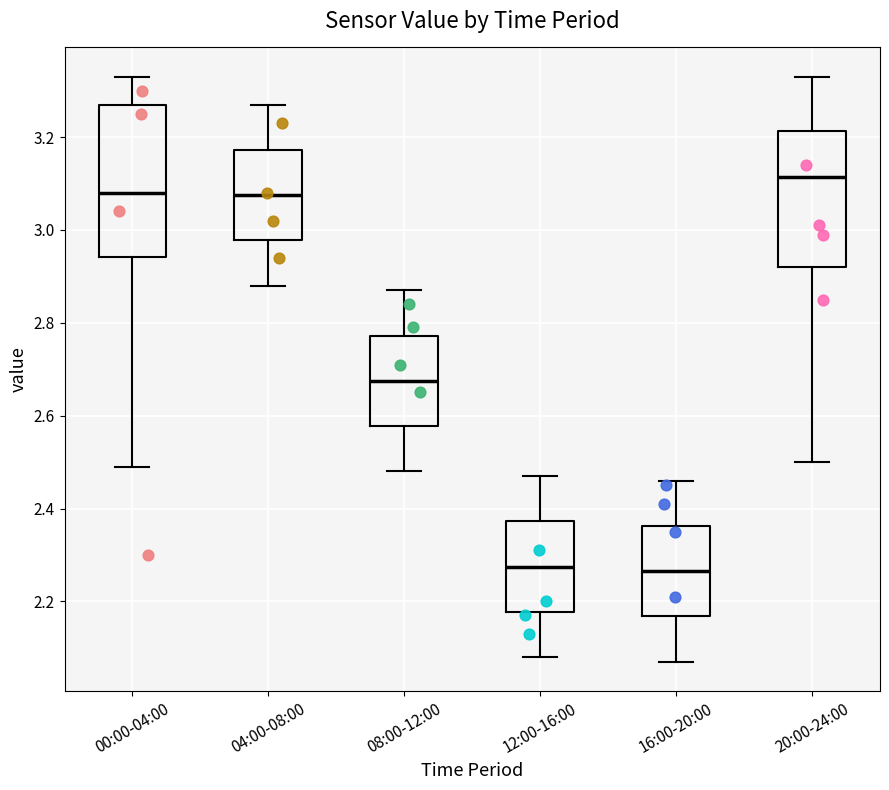

Reading left to right, read every box against the y-axis: the position of its median line, the range the box covers, and the ends of its whiskers. The values are not printed on the chart, so give them approximately, as read against the axis.

00:00-04:00: median 3.08, box 2.94 to 3.28, whiskers 2.50 to 3.34
04:00-08:00: median 3.08, box 2.98 to 3.18, whiskers 2.88 to 3.28
08:00-12:00: median 2.68, box 2.58 to 2.78, whiskers 2.48 to 2.88
12:00-16:00: median 2.28, box 2.18 to 2.38, whiskers 2.08 to 2.48
16:00-20:00: median 2.26, box 2.16 to 2.36, whiskers 2.08 to 2.46
20:00-24:00: median 3.12, box 2.92 to 3.22, whiskers 2.50 to 3.34